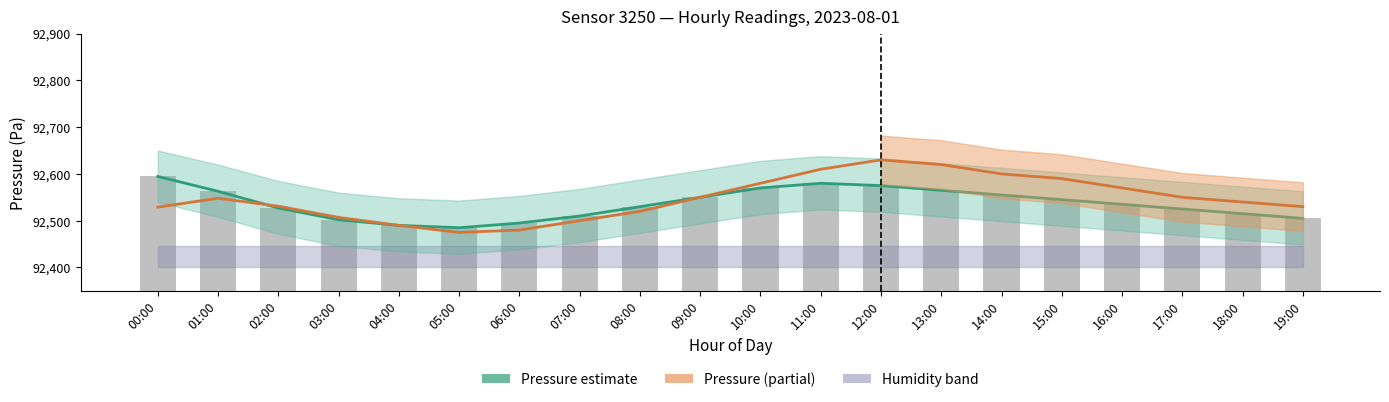

Count the number of data series in this chart.

3